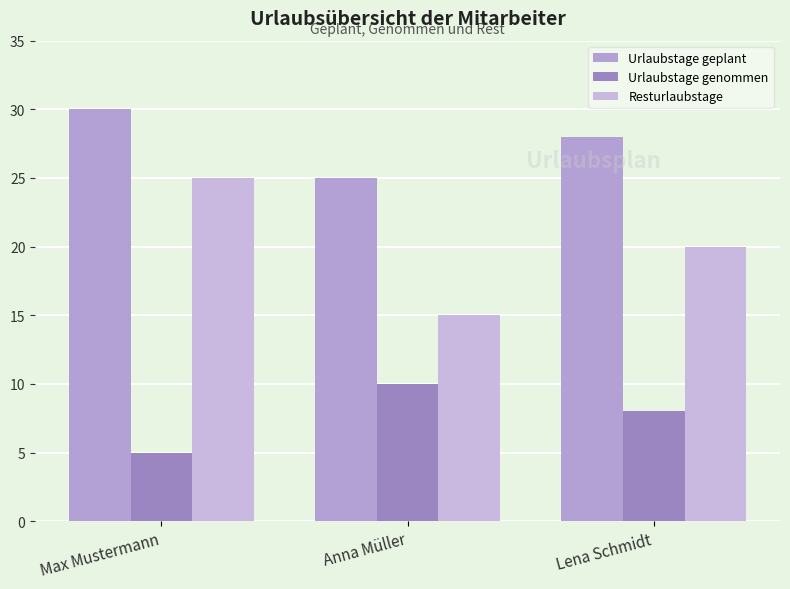

Reading right to left, what are all the values shown in this chart?

Urlaubstage geplant: 28	25	30
Urlaubstage genommen: 8	10	5
Resturlaubstage: 20	15	25